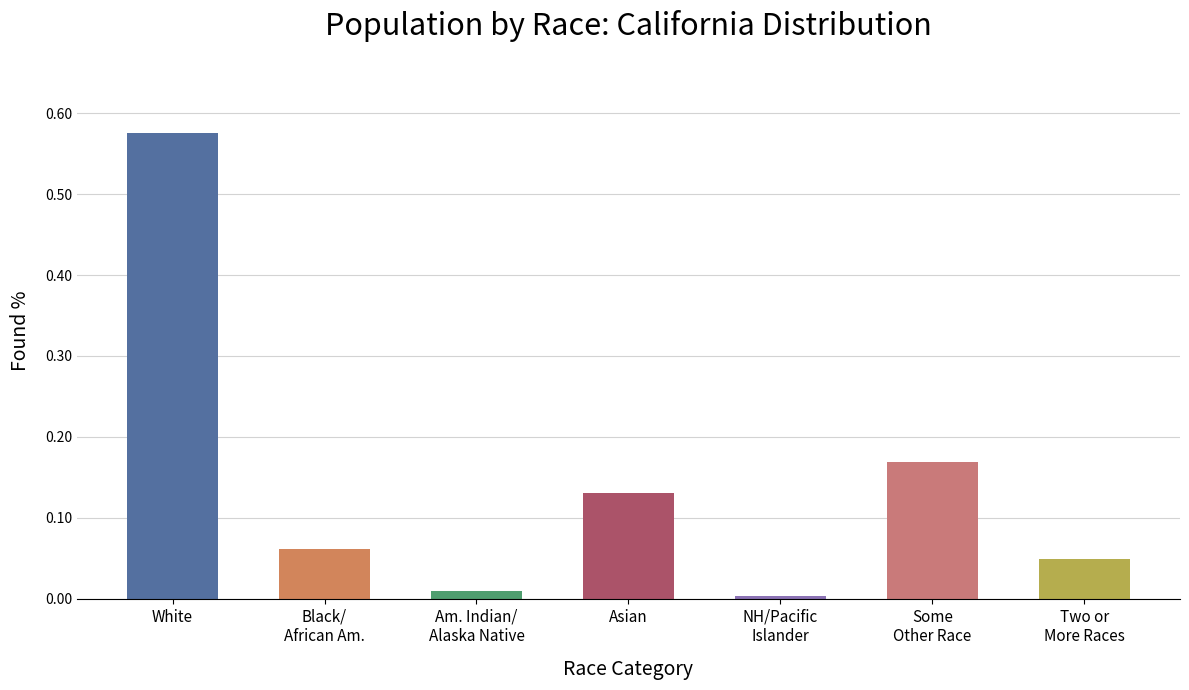

True or false: the data shows 0.3 at Some
Other Race.

False